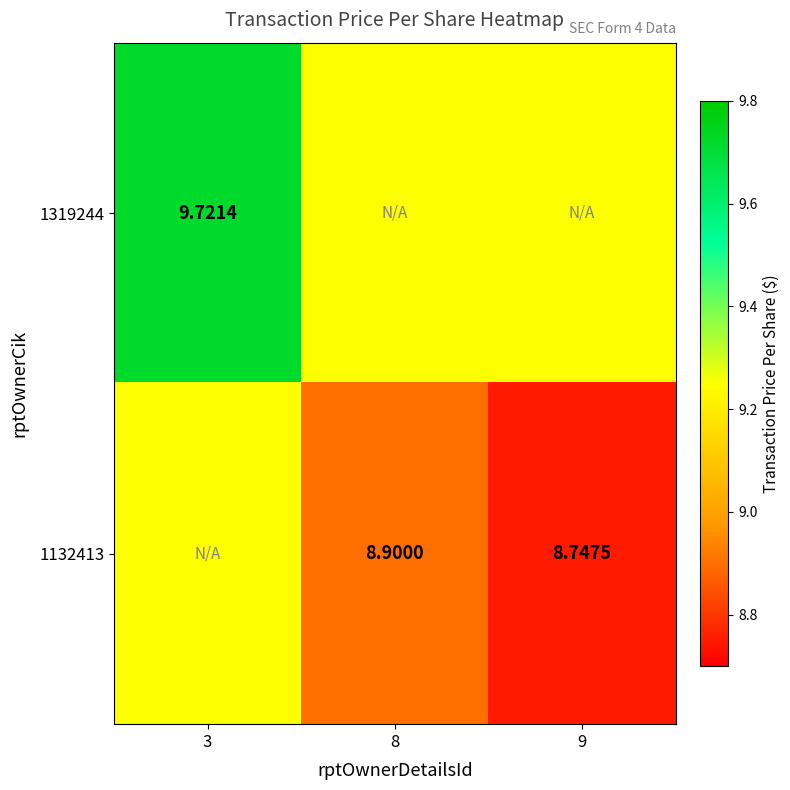

Is the value of 1319244 at 3 greater than the value of 1132413 at 9?

Yes